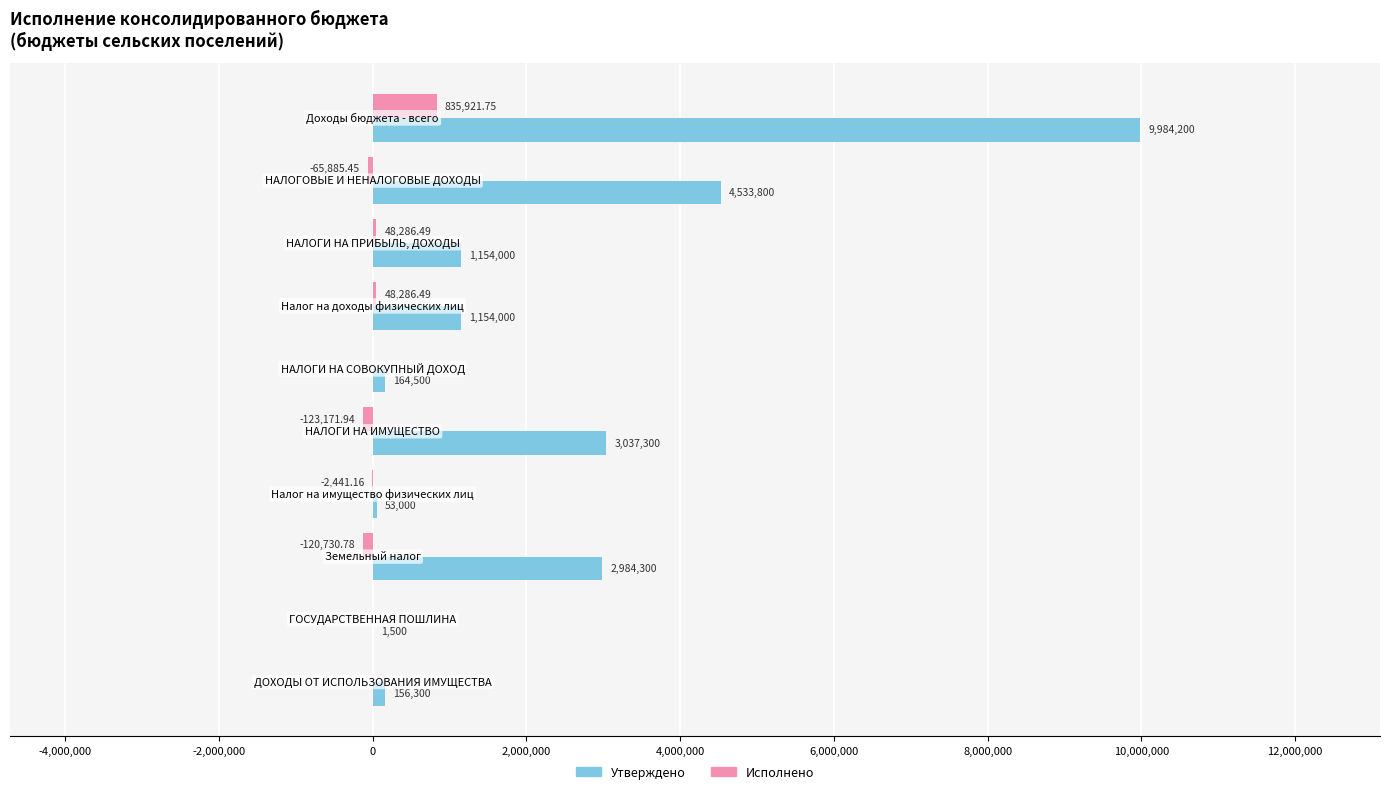

How many categories are shown in the chart?

10